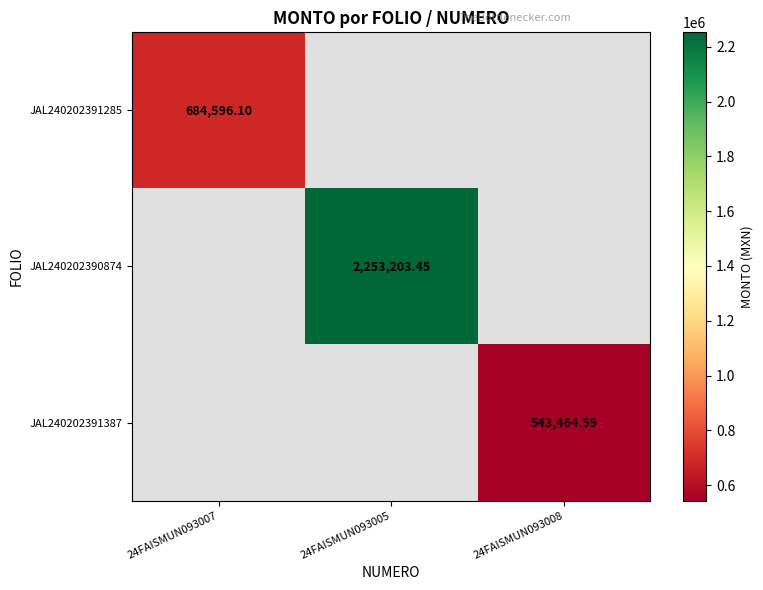

How many distinct data groups are displayed?

3